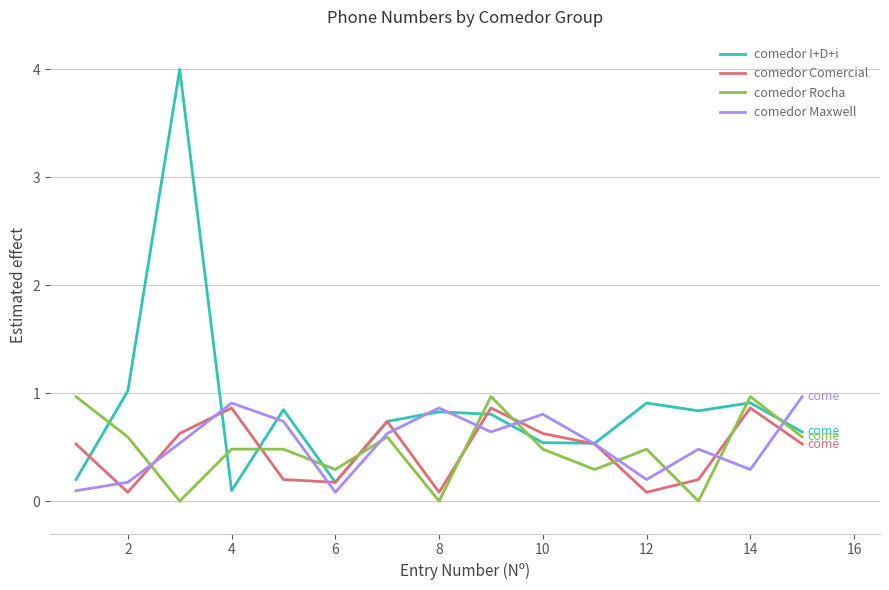

Which series has the largest total across all categories?

comedor I+D+i